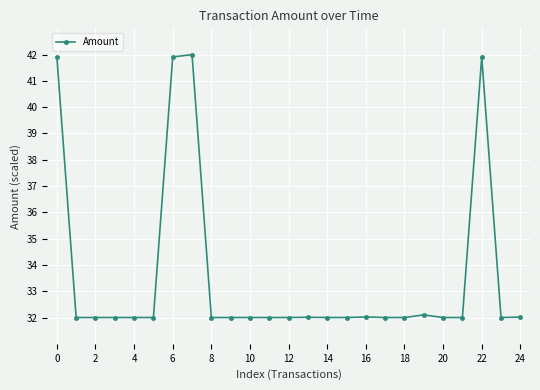

What is the smallest value displayed?

32.0